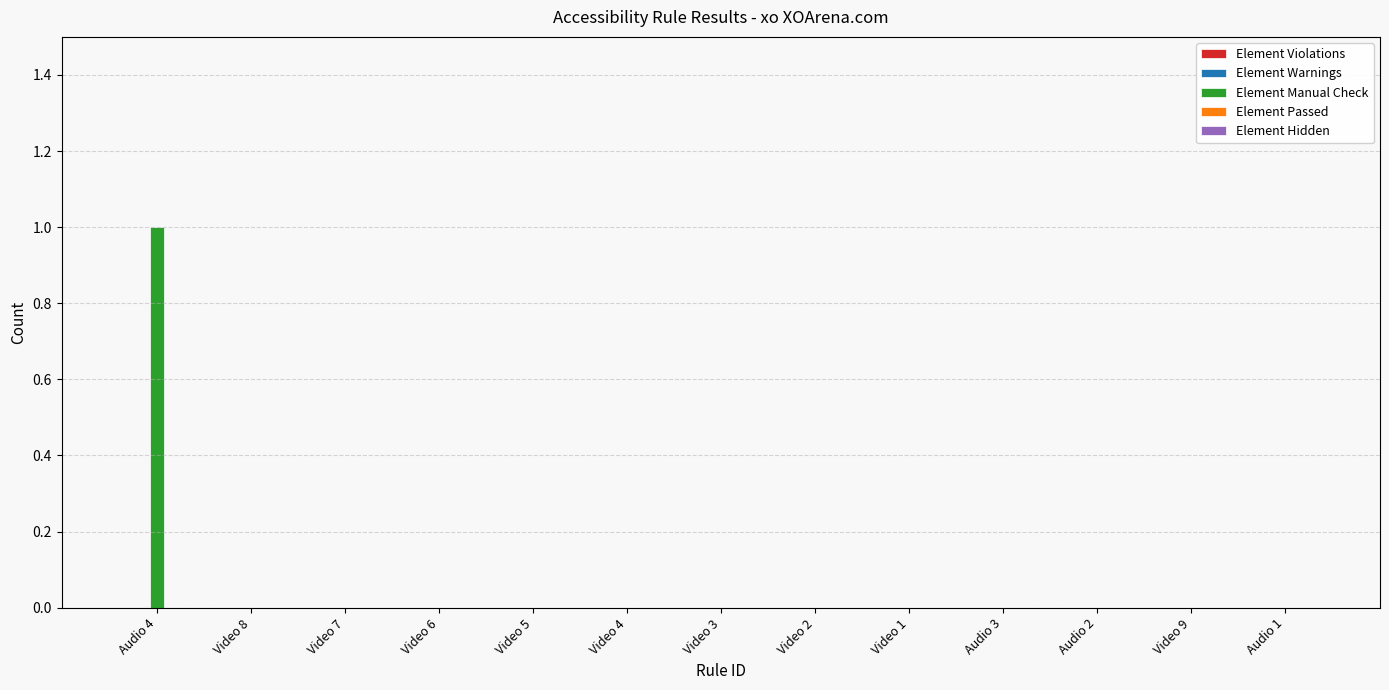

Which category has the highest value across all series?

Audio 4